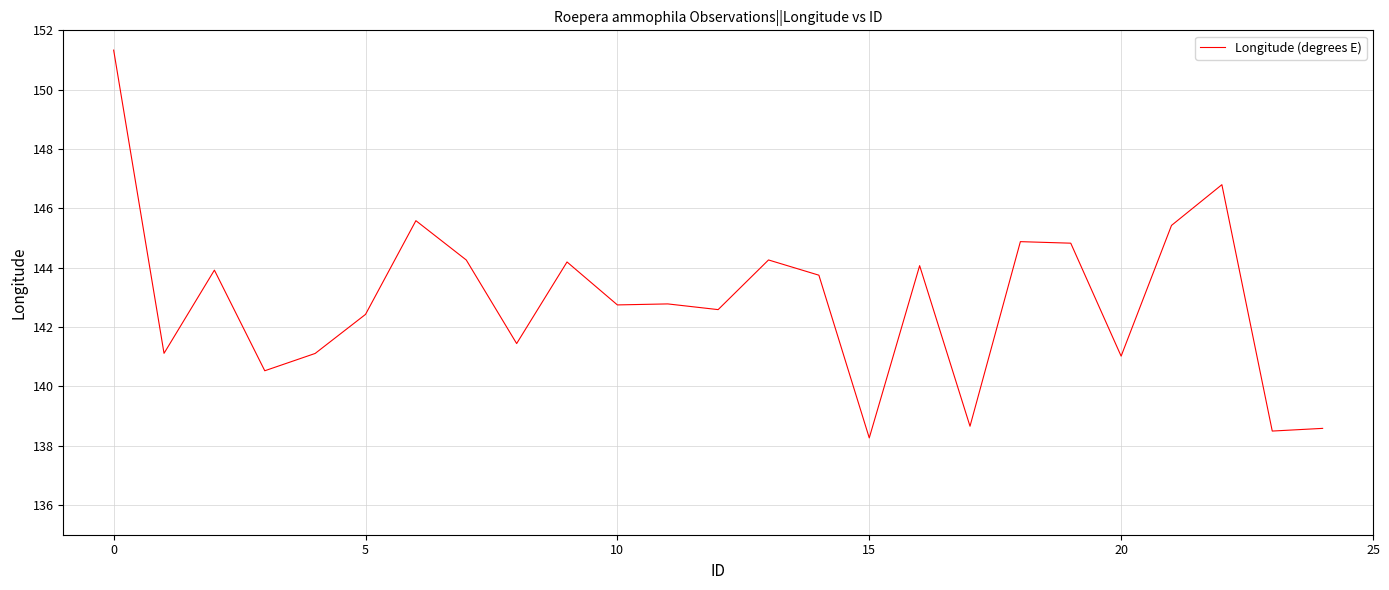

What is the difference between the maximum and minimum values?

13.1